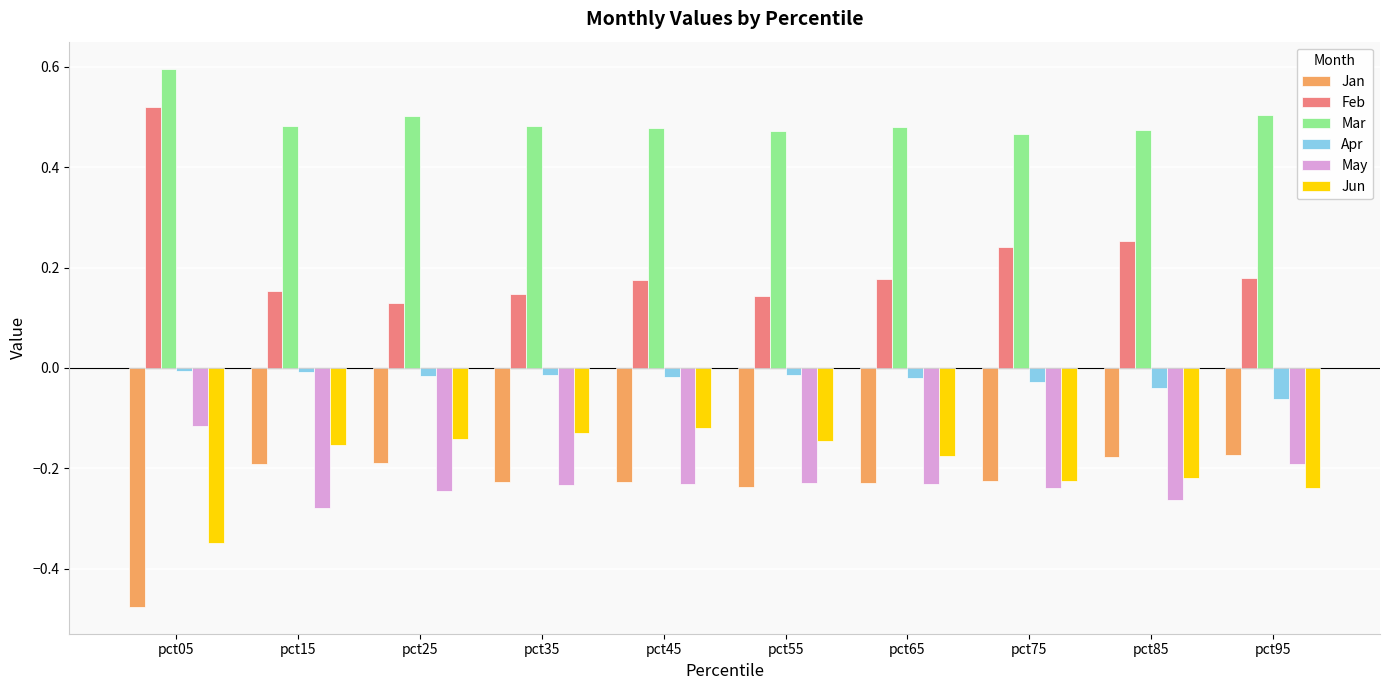

At how many categories does at least one series exceed 0?

10